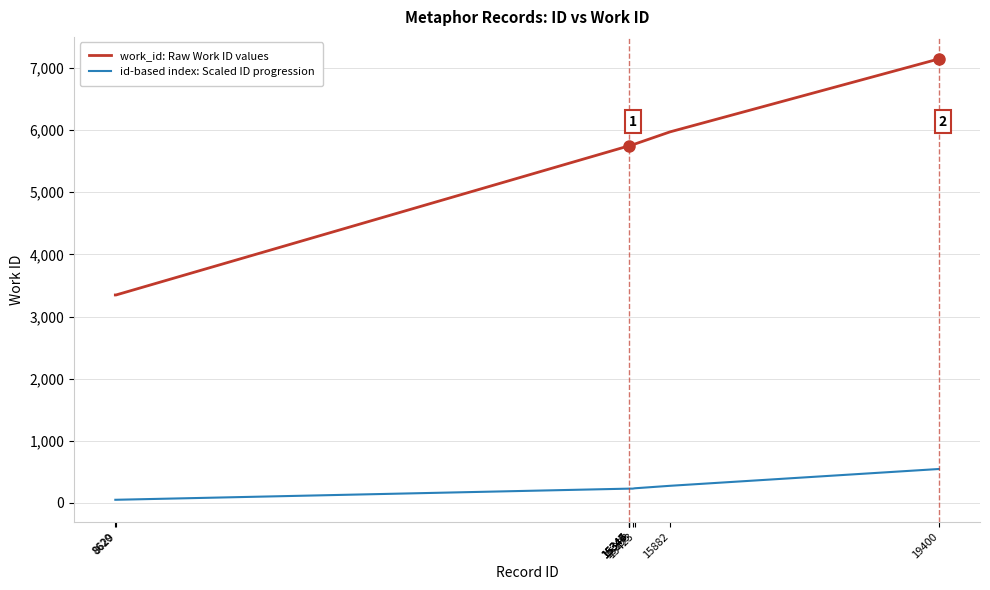

What is the sum of the id-based index: Scaled ID progression values at 15347 and 15346?

458.7